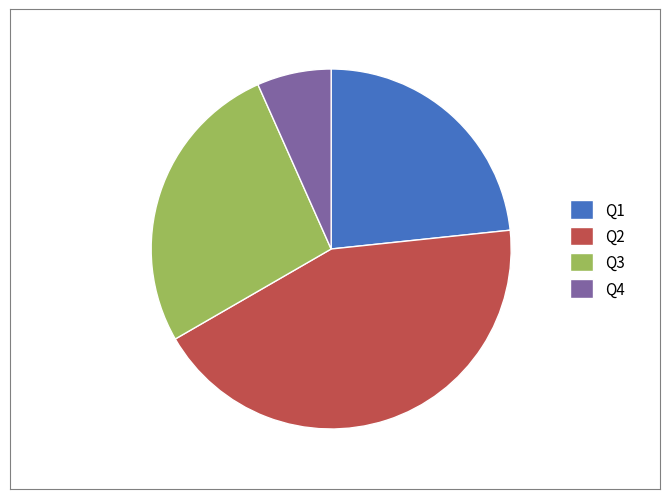

Combined, do Q2 and Q3 account for over 50%?

Yes